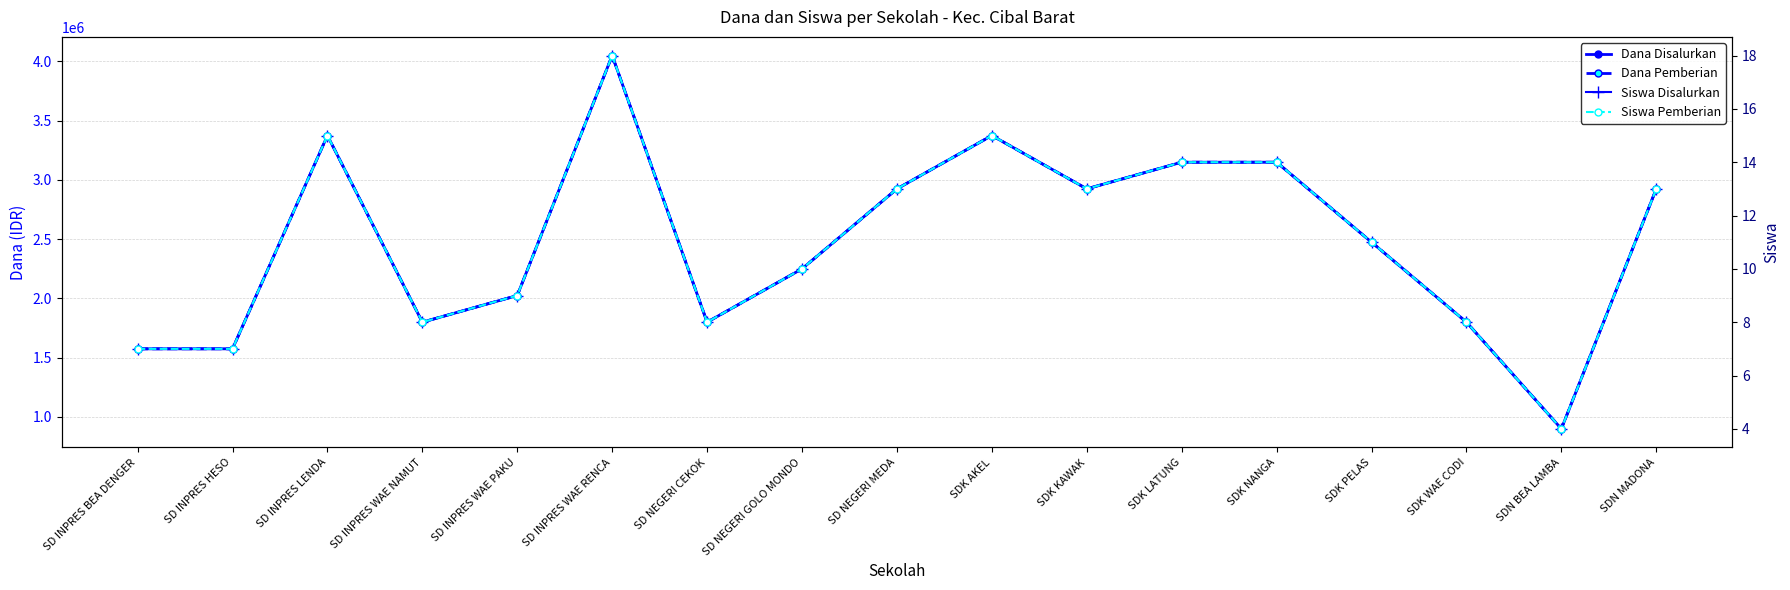

Which category has the lowest value in the Siswa Pemberian series?

SDN BEA LAMBA